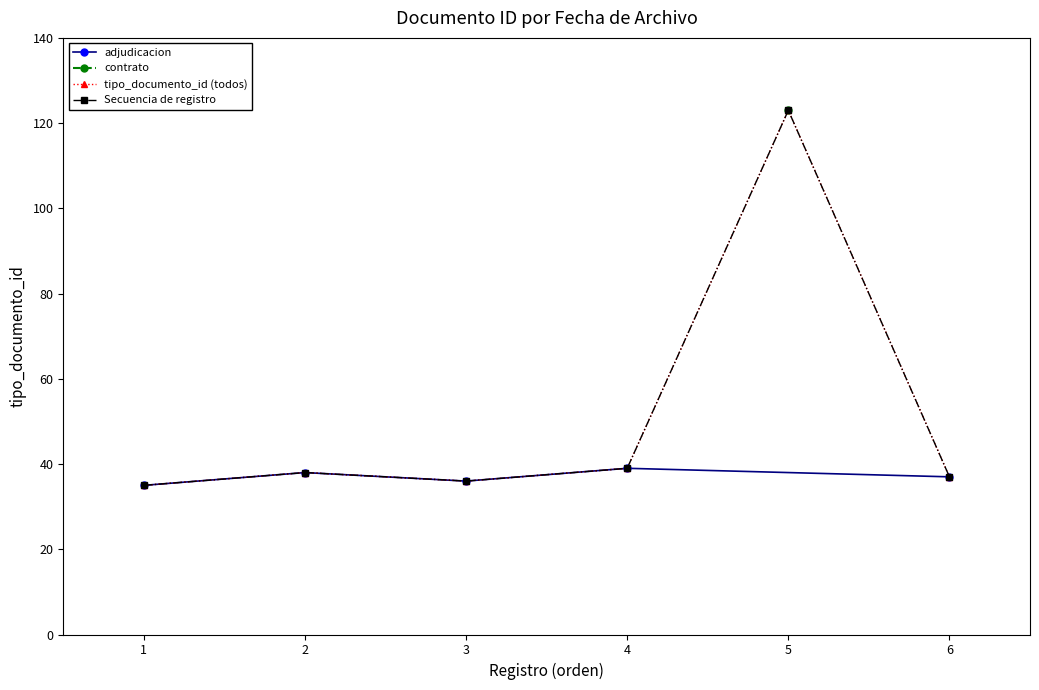

What is the average value?

51